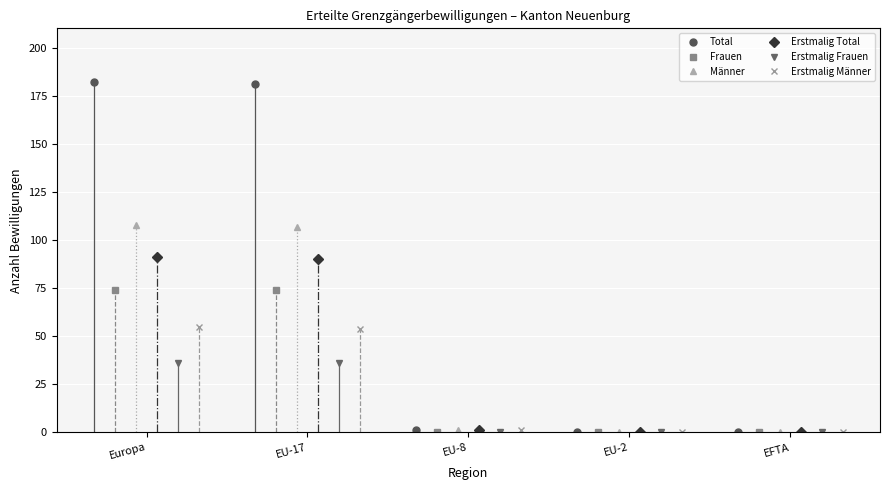

How many lines are shown in the chart?

6